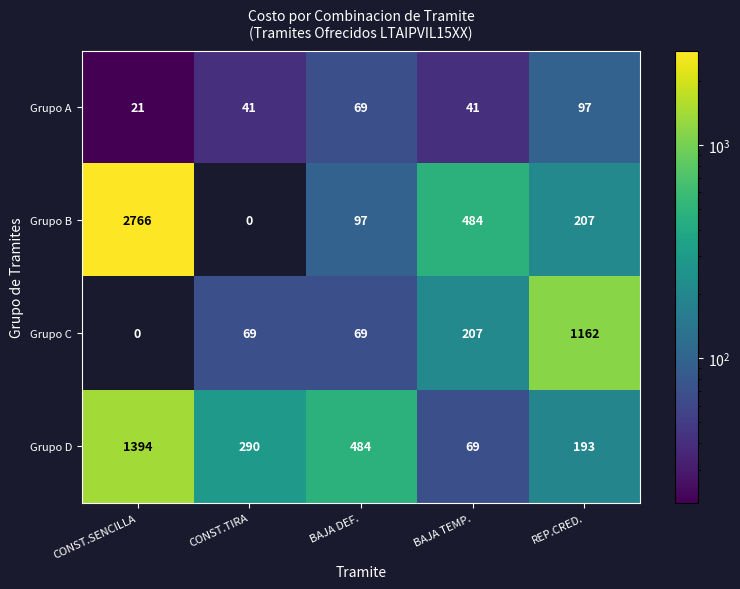

The Grupo C series shows 0 at CONST.SENCILLA. True or false?

True